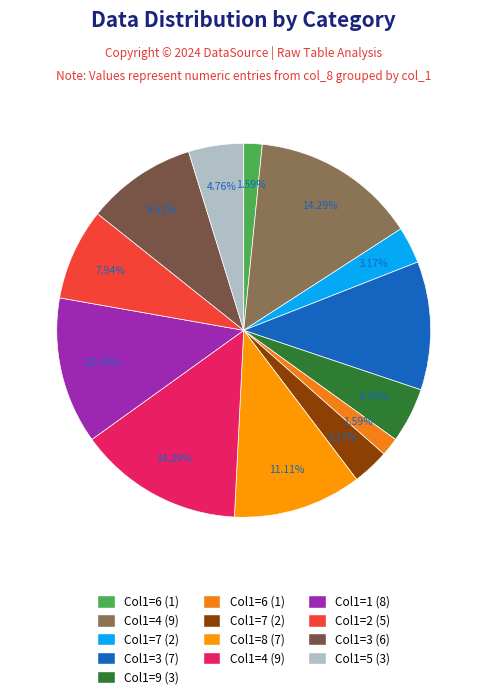

Count the number of slices in the pie.

13